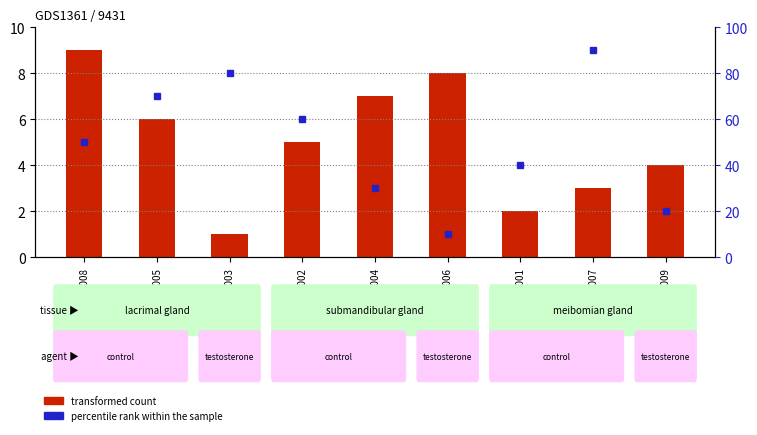

At which category is the sum across all series the highest?

GSM10007